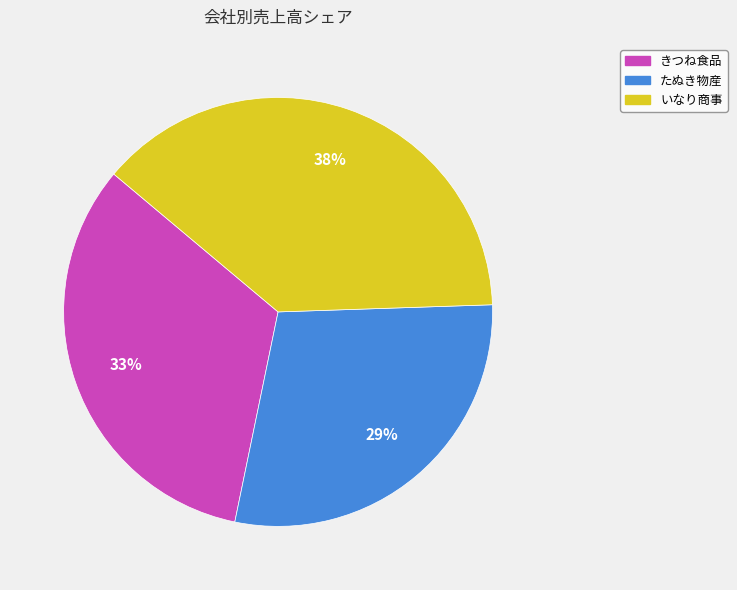

Do いなり商事 and たぬき物産 together represent more than half of the pie?

Yes